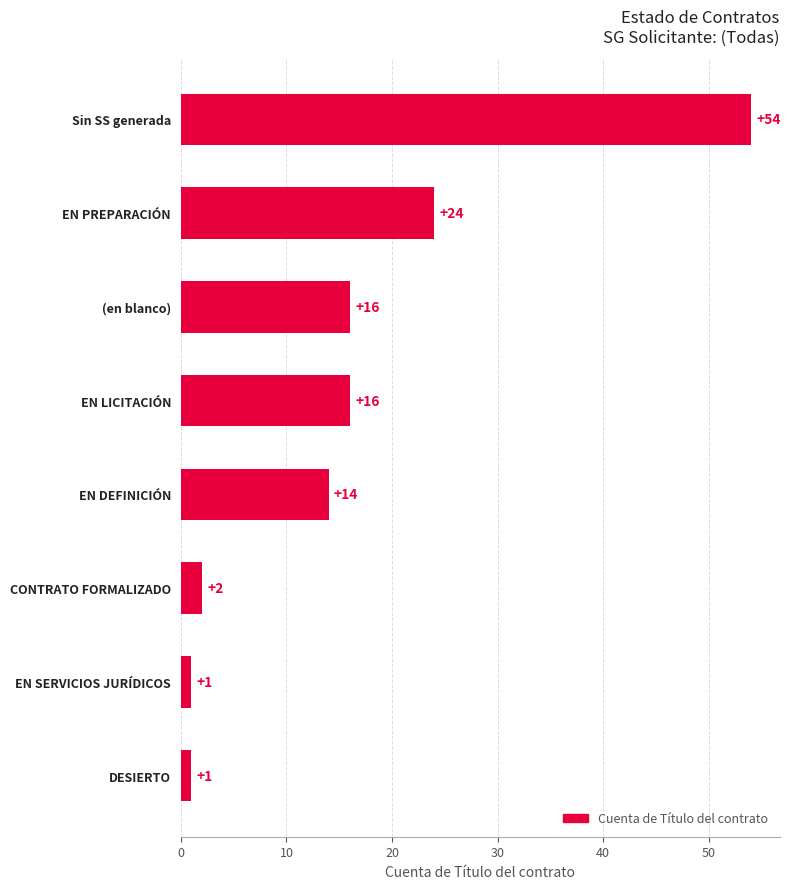

What is the change in value from DESIERTO to EN LICITACIÓN?

+15